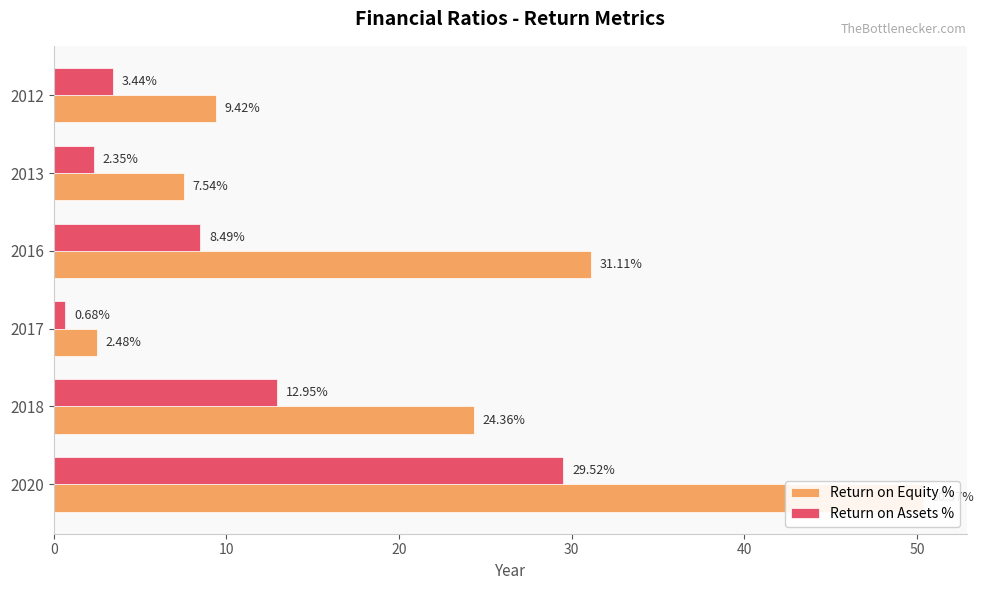

The value of Return on Equity % at 2017 is 2.5. True or false?

True